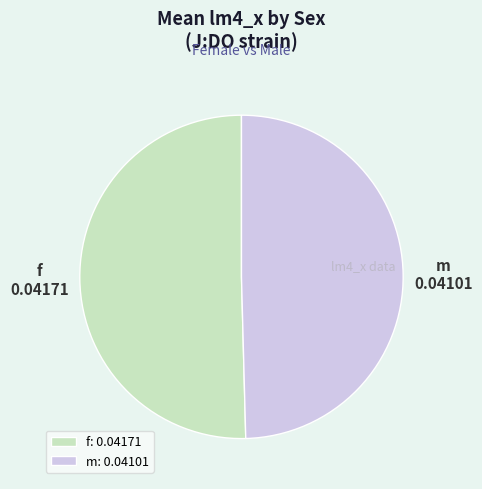

Does f: 0.04171 represent more than half of the total?

Yes